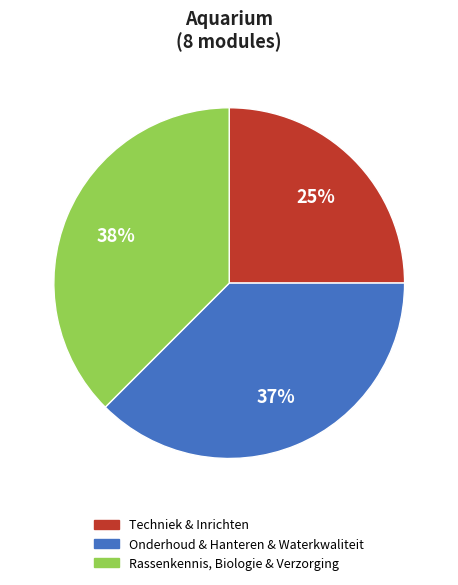

To the nearest percent, what is the average slice percentage?

33%